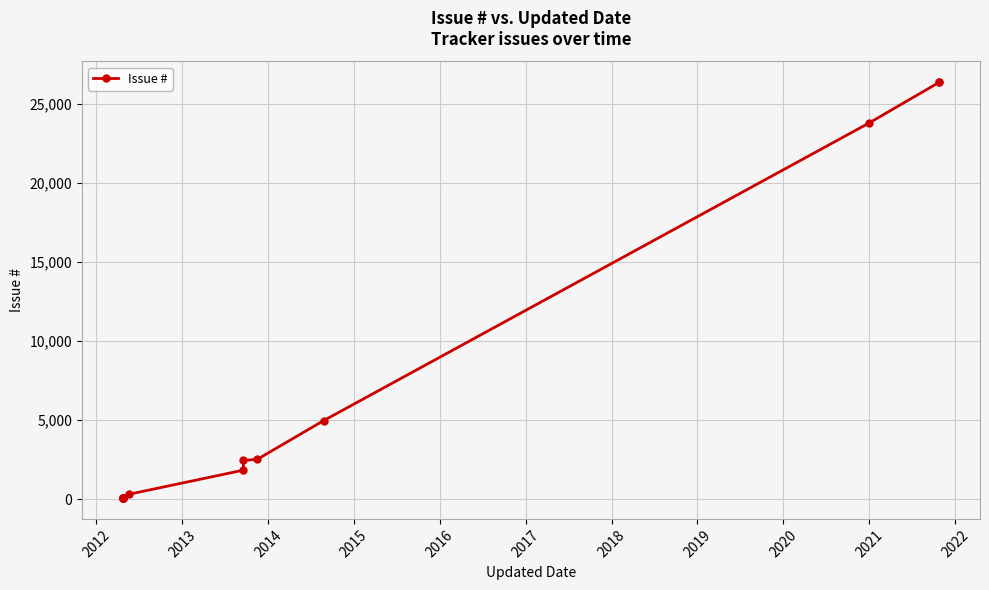

True or false: the data shows 1109 at 2018.

False